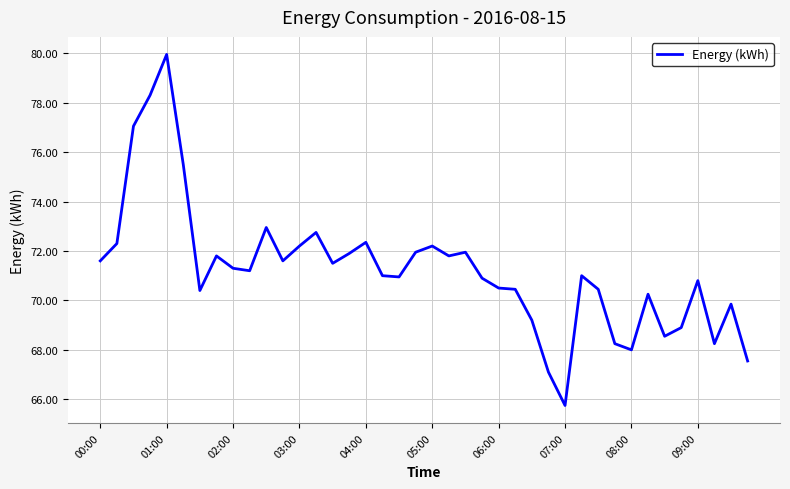

What is the smallest value displayed?

65.8